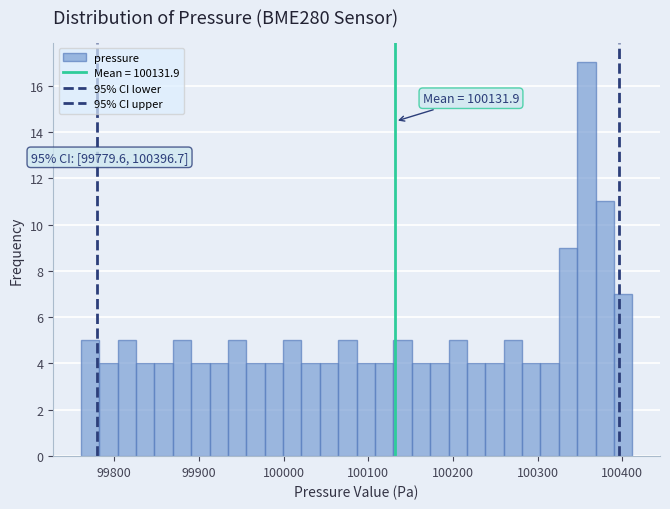

Around what value on the x-axis is the tallest bar? Give the approximate position of its centre, as read against the axis.

100360